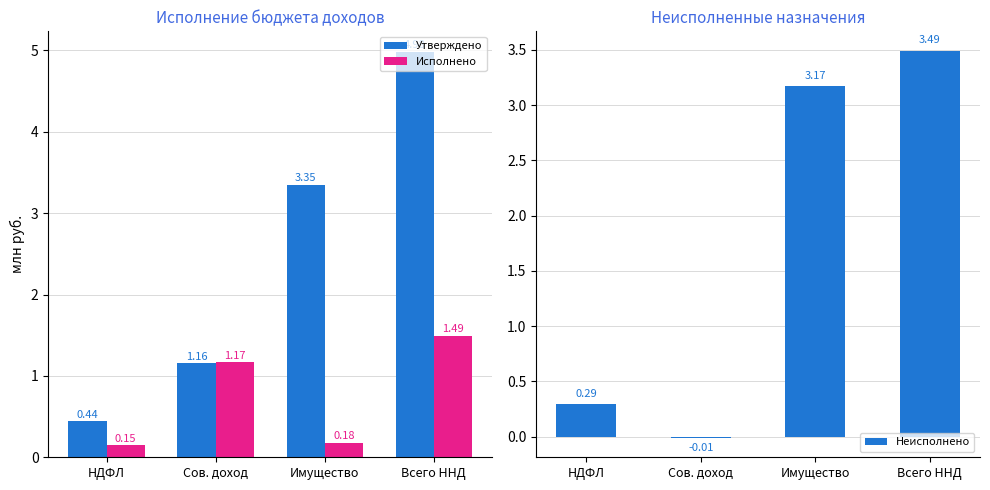

Rank the series at Сов. доход from lowest to highest value.

Неисполнено, Утверждено, Исполнено